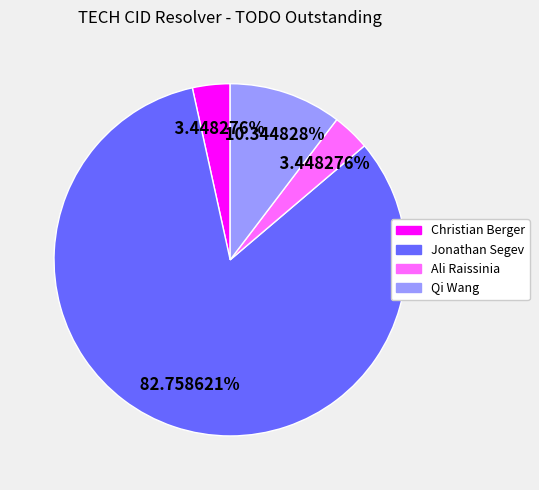

Which slice is the largest?

Jonathan Segev